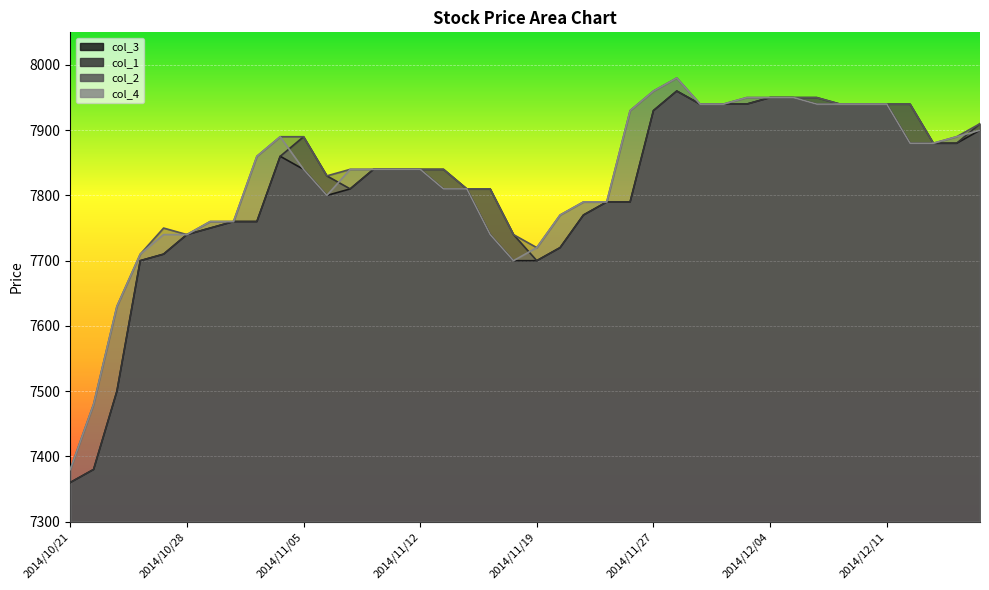

Is the value of col_3 at 2014/11/04 greater than the value of col_1 at 2014/11/21?

Yes